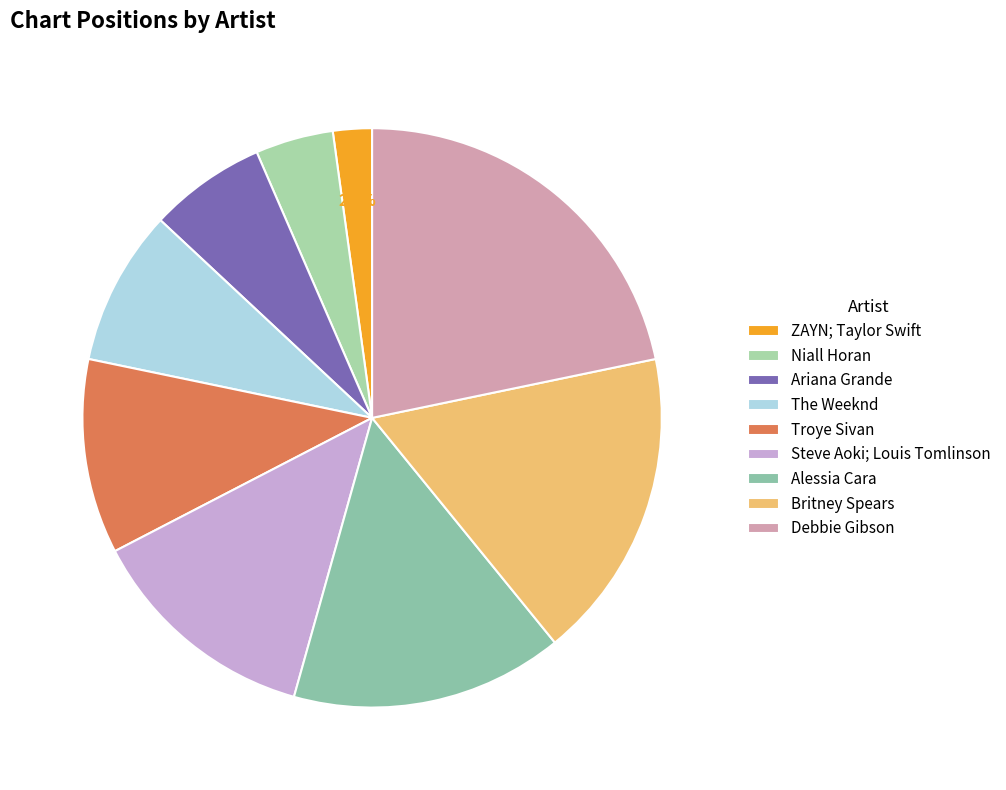

Combined, do Debbie Gibson and Britney Spears account for over 50%?

No